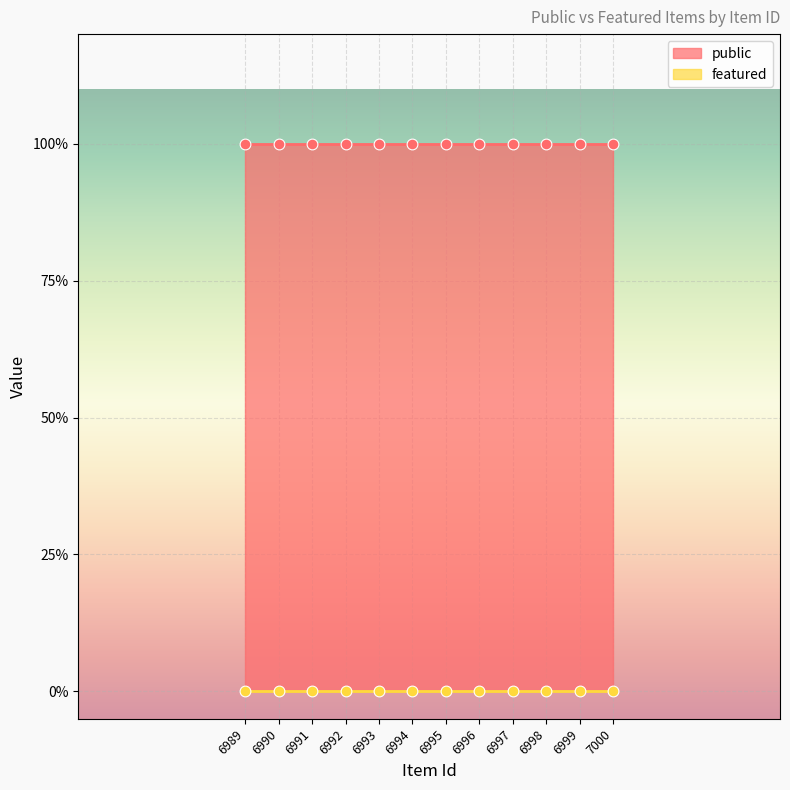

Which series reaches the maximum Y coordinate?

public